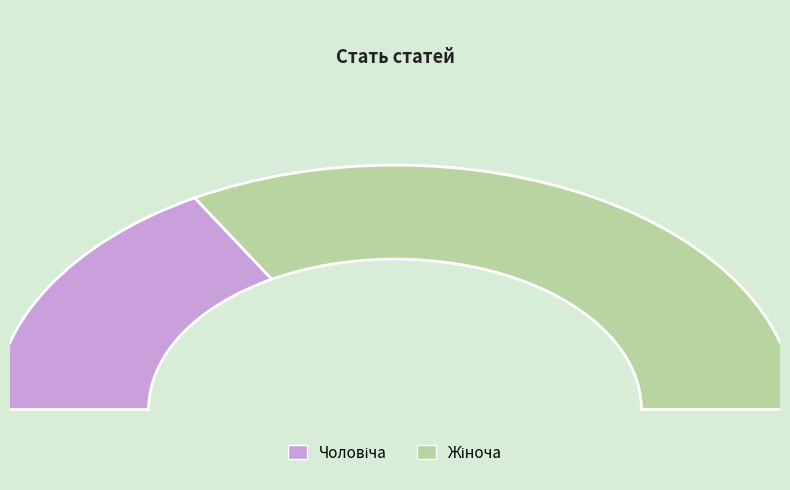

To the nearest percent, what is the average slice percentage?

50%